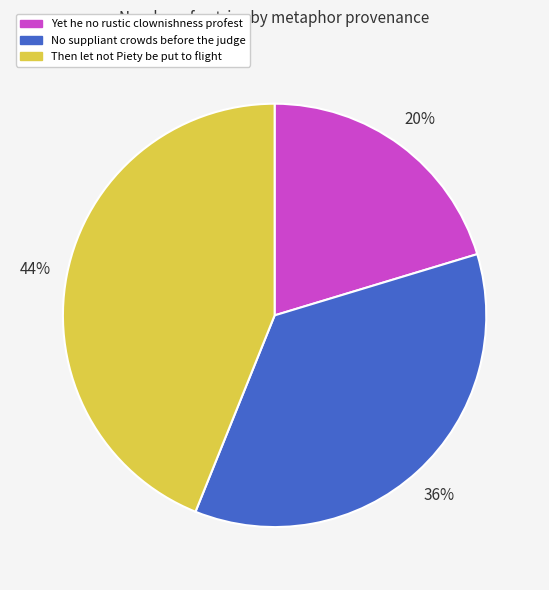

Which has a higher value, No suppliant crowds before the judge or Yet he no rustic clownishness profest?

No suppliant crowds before the judge